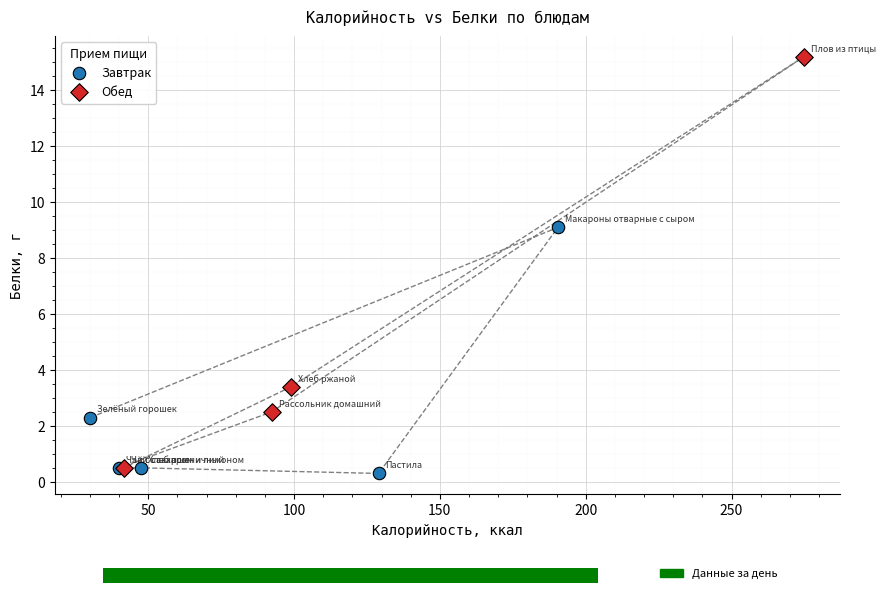

Which series contains the highest Y value?

Обед